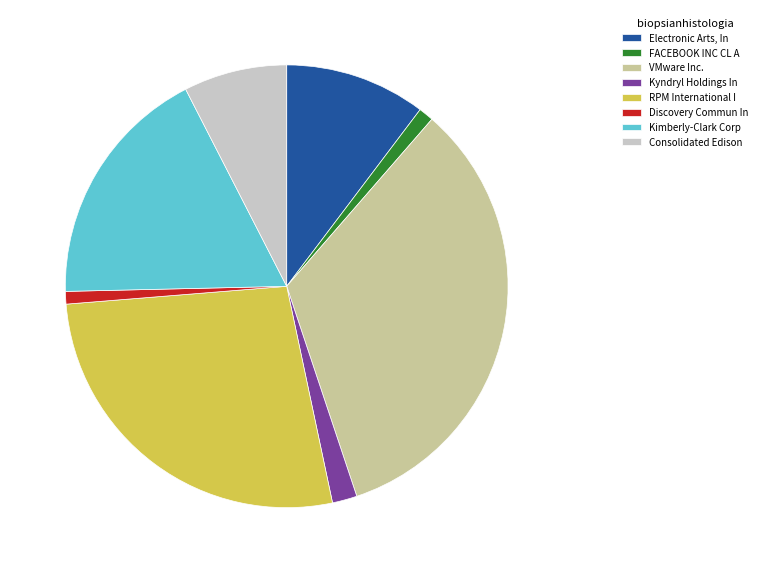

Is there any slice that represents more than half of the pie?

No